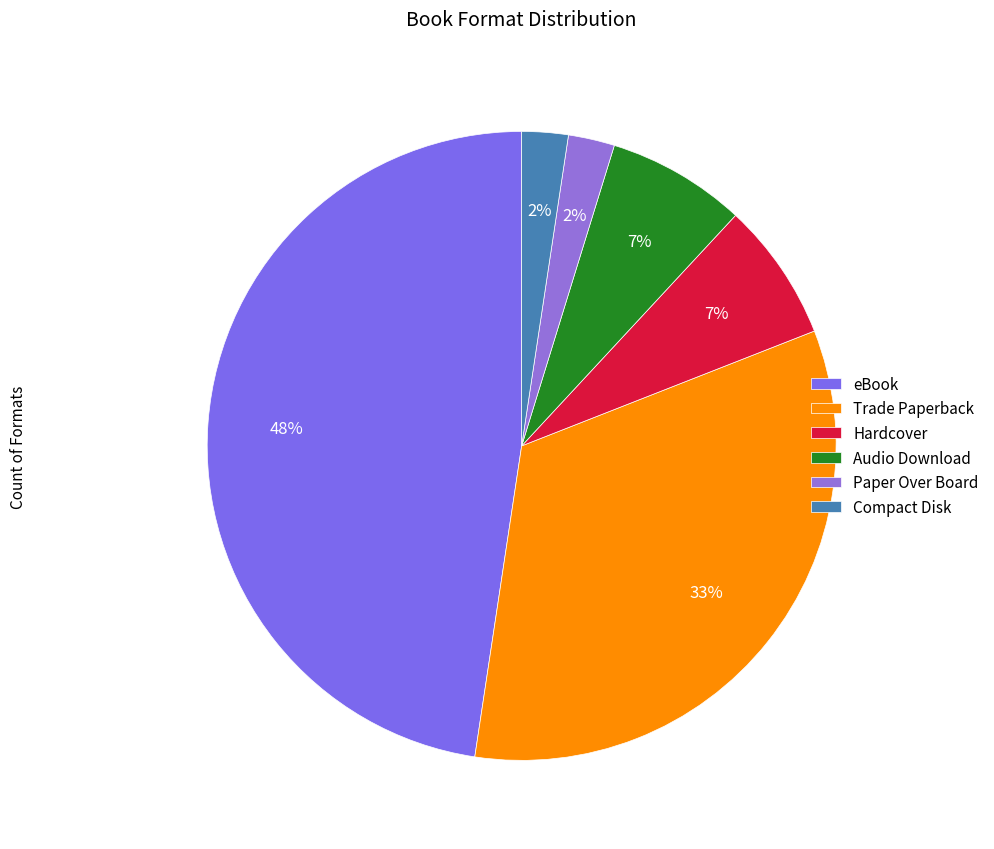

How many slices are in this pie chart?

6